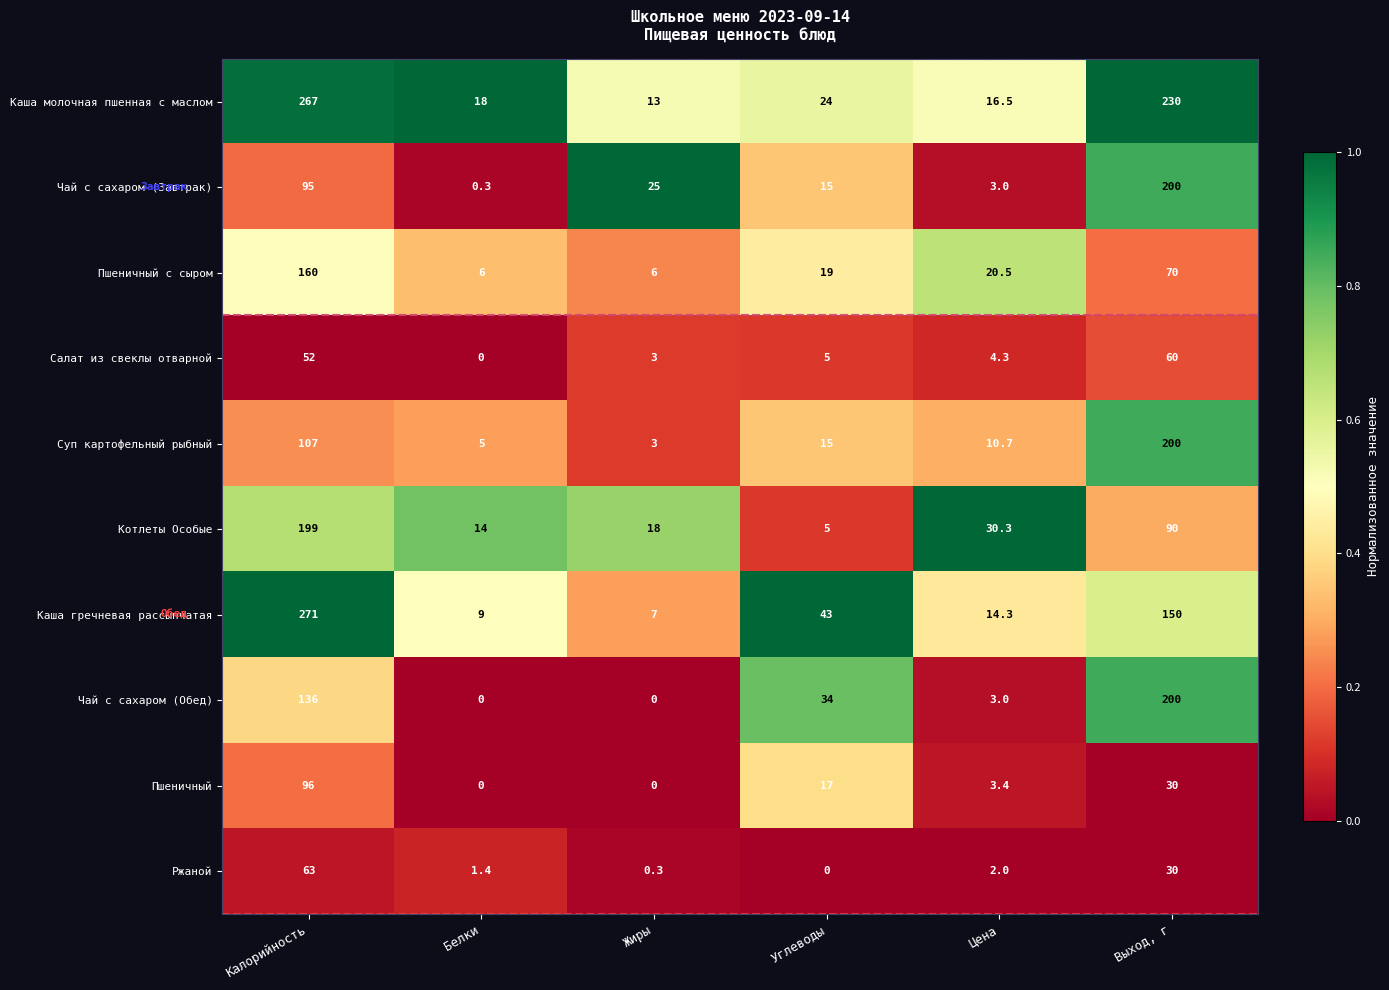

Which series has the widest spread of values?

Каша гречневая рассыпчатая